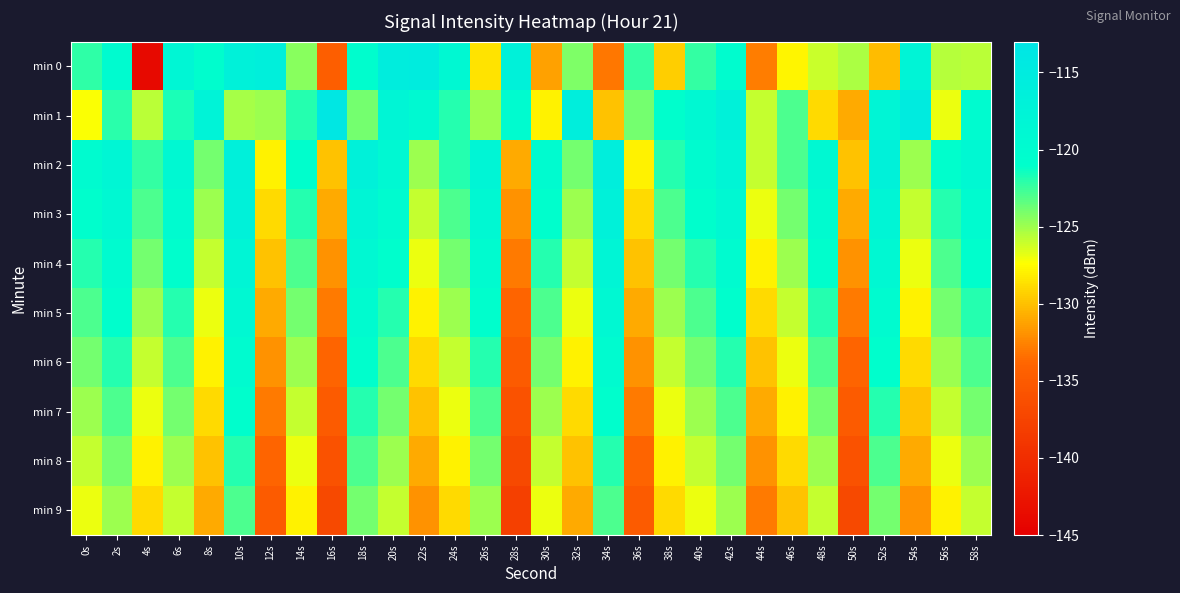

Reading left to right, extract all data points from this chart.

min 0: 0s=-122.2	2s=-120.0	4s=-143.9	6s=-118.4	8s=-120.6	10s=-116.7	12s=-116.3	14s=-124.5	16s=-134.5	18s=-120.4	20s=-115.4	22s=-115.3	24s=-119.0	26s=-128.6	28s=-116.9	30s=-131.3	32s=-124.2	34s=-133.0	36s=-122.4	38s=-129.4	40s=-122.3	42s=-120.3	44s=-132.8	46s=-127.8	48s=-126.0	50s=-125.4	52s=-130.1	54s=-117.8	56s=-125.6	58s=-125.6
min 1: 0s=-127.3	2s=-122.1	4s=-125.7	6s=-121.7	8s=-117.6	10s=-125.2	12s=-124.9	14s=-122.0	16s=-113.6	18s=-123.9	20s=-118.0	22s=-119.5	24s=-122.0	26s=-125.0	28s=-120.0	30s=-128.0	32s=-116.0	34s=-130.0	36s=-124.0	38s=-121.0	40s=-119.0	42s=-117.0	44s=-126.0	46s=-123.0	48s=-129.0	50s=-131.0	52s=-118.0	54s=-115.0	56s=-127.0	58s=-120.0
min 2: 0s=-120.0	2s=-118.5	4s=-122.3	6s=-119.0	8s=-124.0	10s=-116.5	12s=-128.0	14s=-121.0	16s=-130.0	18s=-117.0	20s=-119.0	22s=-125.0	24s=-122.0	26s=-118.0	28s=-131.0	30s=-120.0	32s=-124.0	34s=-116.0	36s=-128.0	38s=-122.0	40s=-120.0	42s=-118.0	44s=-126.0	46s=-123.0	48s=-119.0	50s=-130.0	52s=-117.0	54s=-125.0	56s=-121.0	58s=-119.0
min 3: 0s=-121.0	2s=-119.0	4s=-123.0	6s=-120.0	8s=-125.0	10s=-117.0	12s=-129.0	14s=-122.0	16s=-131.0	18s=-118.0	20s=-120.0	22s=-126.0	24s=-123.0	26s=-119.0	28s=-132.0	30s=-121.0	32s=-125.0	34s=-117.0	36s=-129.0	38s=-123.0	40s=-121.0	42s=-119.0	44s=-127.0	46s=-124.0	48s=-120.0	50s=-131.0	52s=-118.0	54s=-126.0	56s=-122.0	58s=-120.0
min 4: 0s=-122.0	2s=-120.0	4s=-124.0	6s=-121.0	8s=-126.0	10s=-118.0	12s=-130.0	14s=-123.0	16s=-132.0	18s=-119.0	20s=-121.0	22s=-127.0	24s=-124.0	26s=-120.0	28s=-133.0	30s=-122.0	32s=-126.0	34s=-118.0	36s=-130.0	38s=-124.0	40s=-122.0	42s=-120.0	44s=-128.0	46s=-125.0	48s=-121.0	50s=-132.0	52s=-119.0	54s=-127.0	56s=-123.0	58s=-121.0
min 5: 0s=-123.0	2s=-121.0	4s=-125.0	6s=-122.0	8s=-127.0	10s=-119.0	12s=-131.0	14s=-124.0	16s=-133.0	18s=-120.0	20s=-122.0	22s=-128.0	24s=-125.0	26s=-121.0	28s=-134.0	30s=-123.0	32s=-127.0	34s=-119.0	36s=-131.0	38s=-125.0	40s=-123.0	42s=-121.0	44s=-129.0	46s=-126.0	48s=-122.0	50s=-133.0	52s=-120.0	54s=-128.0	56s=-124.0	58s=-122.0
min 6: 0s=-124.0	2s=-122.0	4s=-126.0	6s=-123.0	8s=-128.0	10s=-120.0	12s=-132.0	14s=-125.0	16s=-134.0	18s=-121.0	20s=-123.0	22s=-129.0	24s=-126.0	26s=-122.0	28s=-135.0	30s=-124.0	32s=-128.0	34s=-120.0	36s=-132.0	38s=-126.0	40s=-124.0	42s=-122.0	44s=-130.0	46s=-127.0	48s=-123.0	50s=-134.0	52s=-121.0	54s=-129.0	56s=-125.0	58s=-123.0
min 7: 0s=-125.0	2s=-123.0	4s=-127.0	6s=-124.0	8s=-129.0	10s=-121.0	12s=-133.0	14s=-126.0	16s=-135.0	18s=-122.0	20s=-124.0	22s=-130.0	24s=-127.0	26s=-123.0	28s=-136.0	30s=-125.0	32s=-129.0	34s=-121.0	36s=-133.0	38s=-127.0	40s=-125.0	42s=-123.0	44s=-131.0	46s=-128.0	48s=-124.0	50s=-135.0	52s=-122.0	54s=-130.0	56s=-126.0	58s=-124.0
min 8: 0s=-126.0	2s=-124.0	4s=-128.0	6s=-125.0	8s=-130.0	10s=-122.0	12s=-134.0	14s=-127.0	16s=-136.0	18s=-123.0	20s=-125.0	22s=-131.0	24s=-128.0	26s=-124.0	28s=-137.0	30s=-126.0	32s=-130.0	34s=-122.0	36s=-134.0	38s=-128.0	40s=-126.0	42s=-124.0	44s=-132.0	46s=-129.0	48s=-125.0	50s=-136.0	52s=-123.0	54s=-131.0	56s=-127.0	58s=-125.0
min 9: 0s=-127.0	2s=-125.0	4s=-129.0	6s=-126.0	8s=-131.0	10s=-123.0	12s=-135.0	14s=-128.0	16s=-137.0	18s=-124.0	20s=-126.0	22s=-132.0	24s=-129.0	26s=-125.0	28s=-138.0	30s=-127.0	32s=-131.0	34s=-123.0	36s=-135.0	38s=-129.0	40s=-127.0	42s=-125.0	44s=-133.0	46s=-130.0	48s=-126.0	50s=-137.0	52s=-124.0	54s=-132.0	56s=-128.0	58s=-126.0